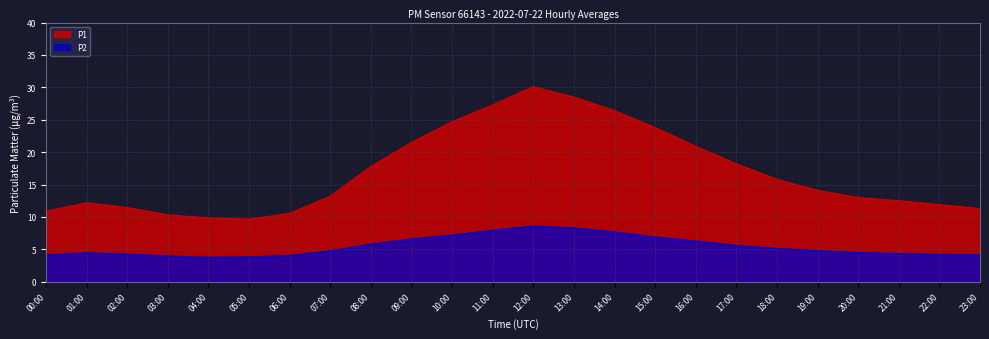

How many data points does each series have?

24